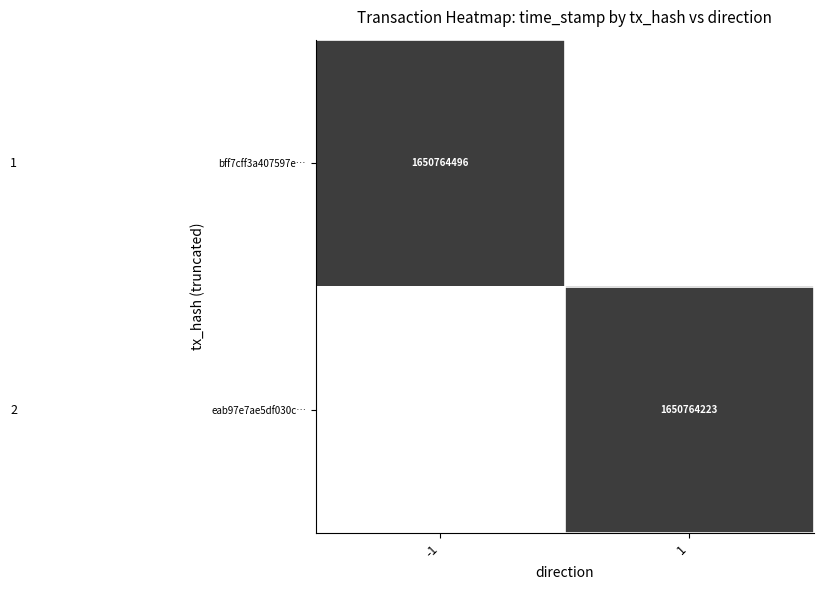

Is it true that bff7cff3a407597e… equals 1650764496 at -1?

True